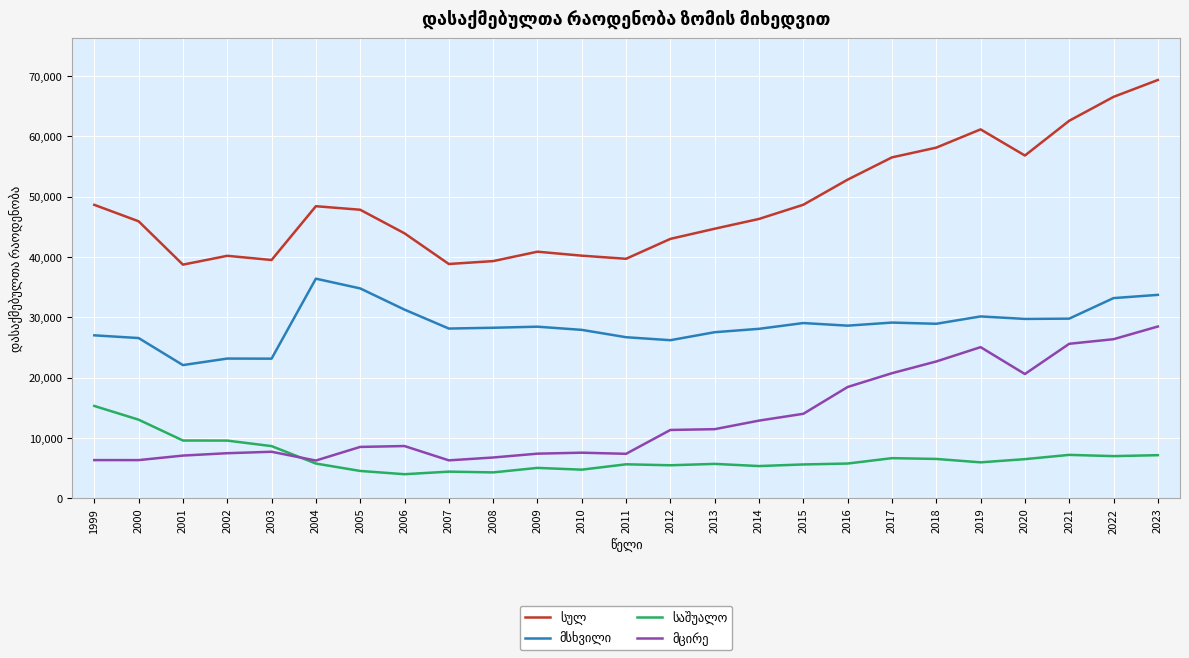

What is the smallest value displayed?

3990.1